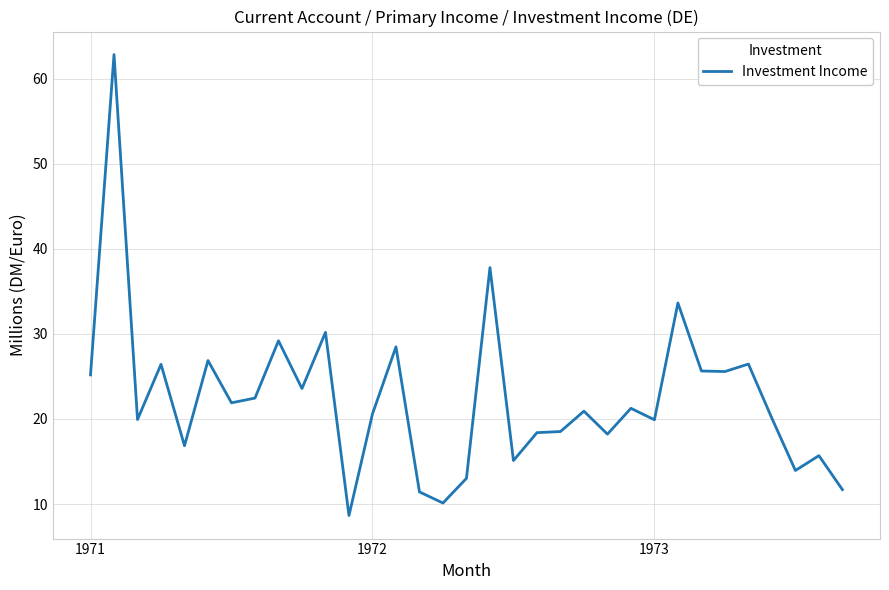

What is the smallest value displayed?

8.6